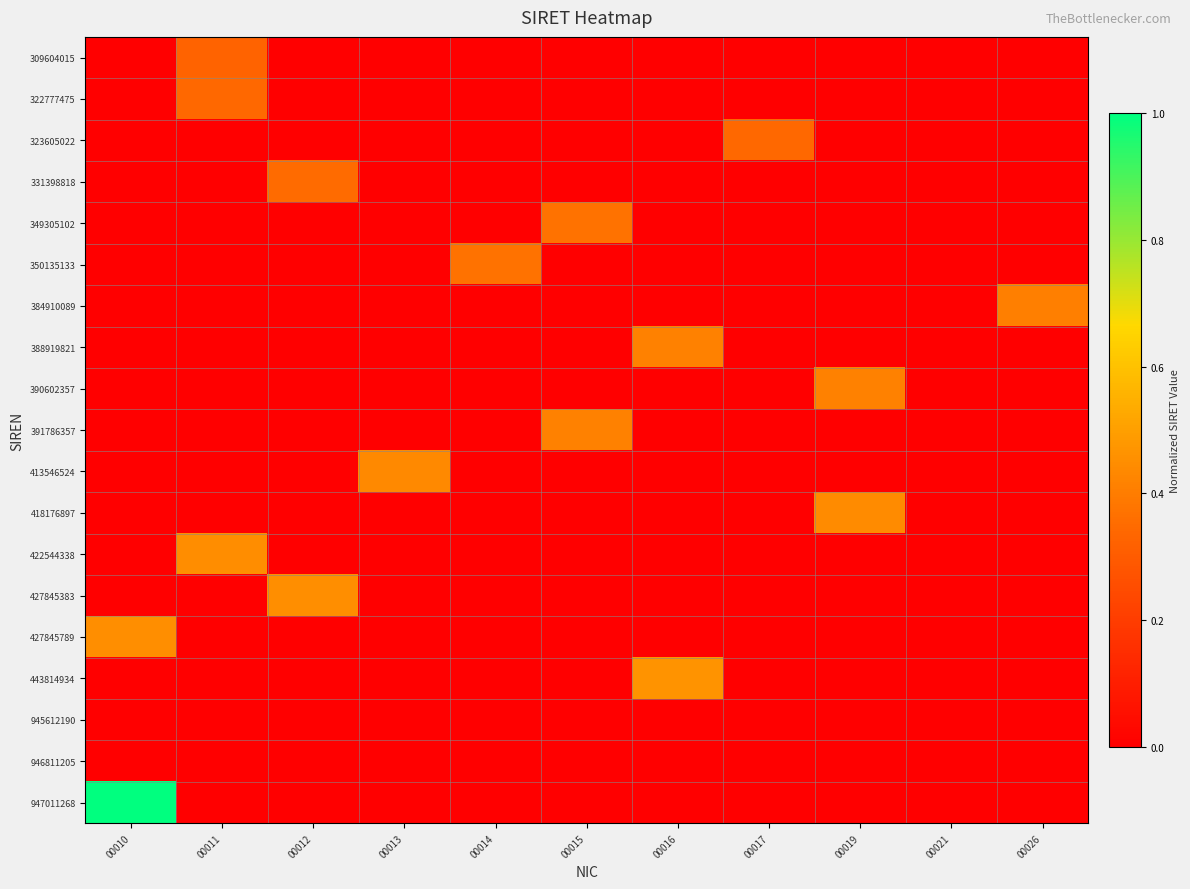

Which series has the largest range (max minus min)?

947011268